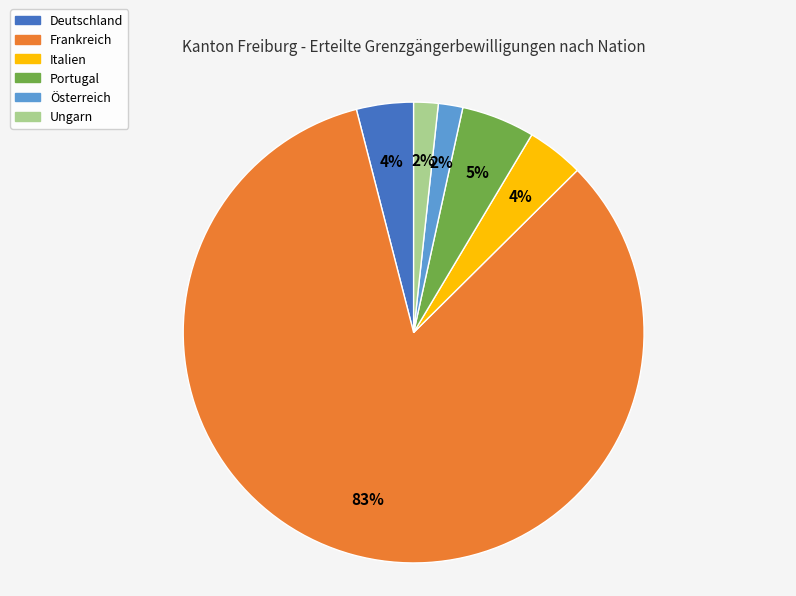

Is the sum of Ungarn and Österreich greater than half?

No